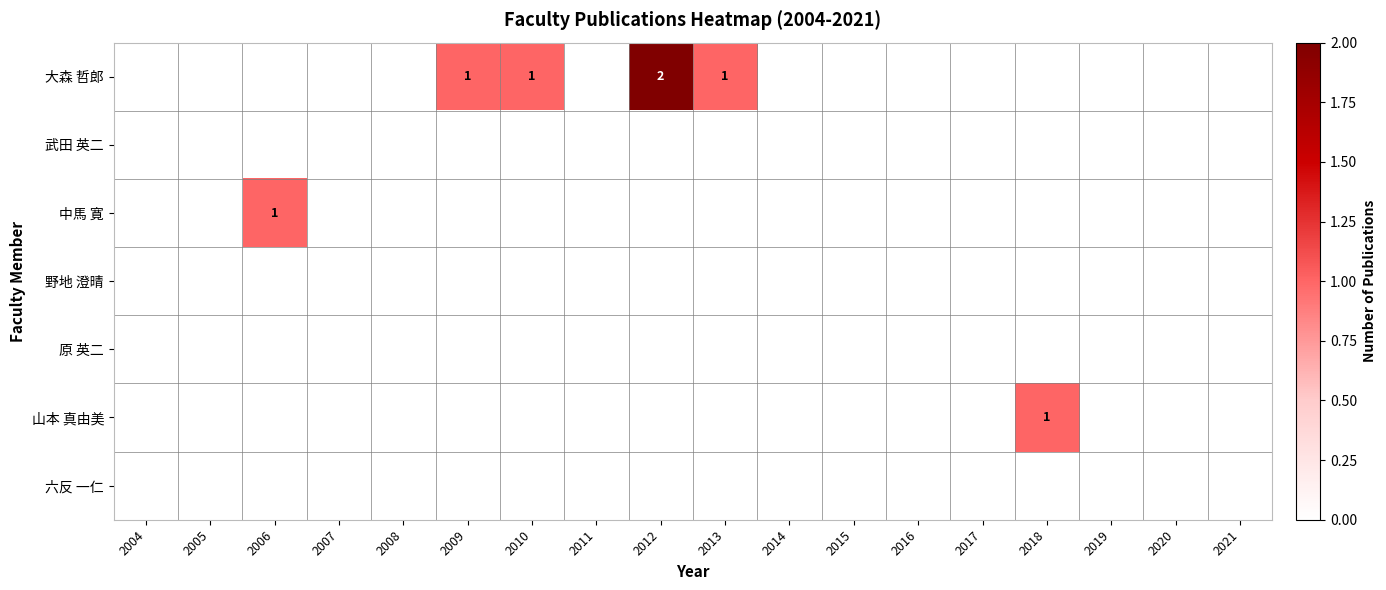

What is the total value across all series at 2010?

1